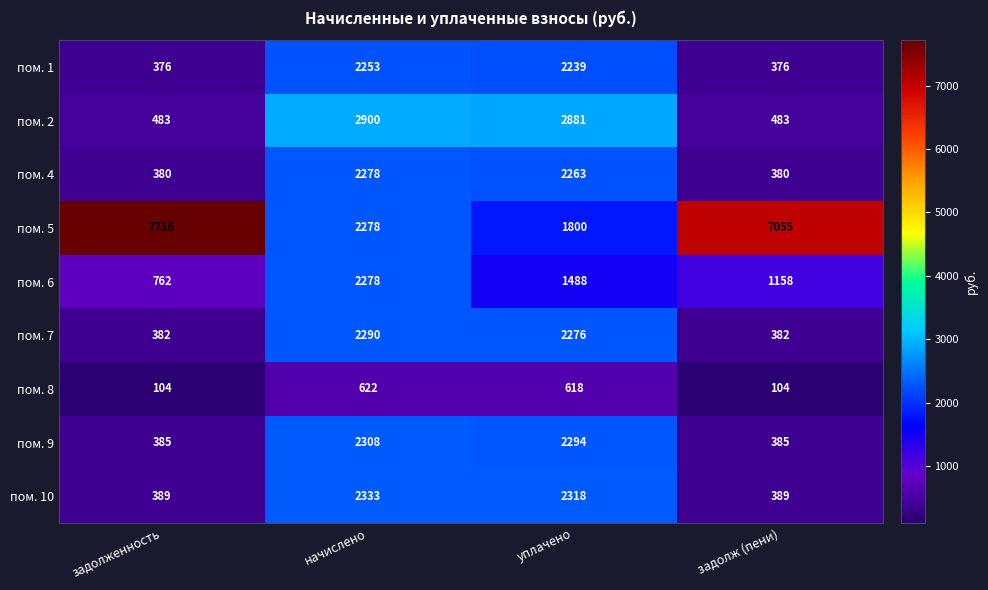

Which series has the largest total across all categories?

пом. 5